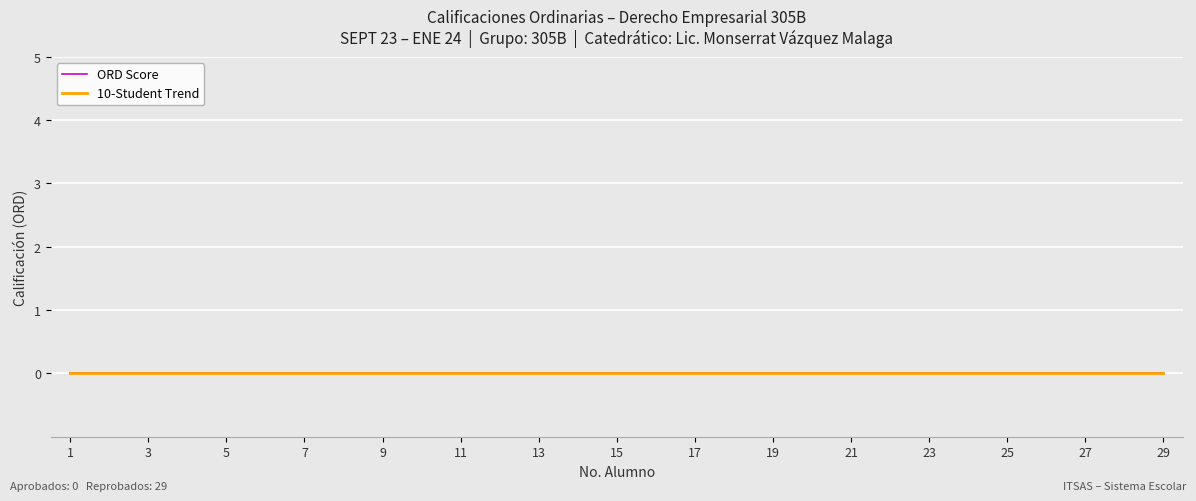

Does the chart display data point markers on the line(s)?

No